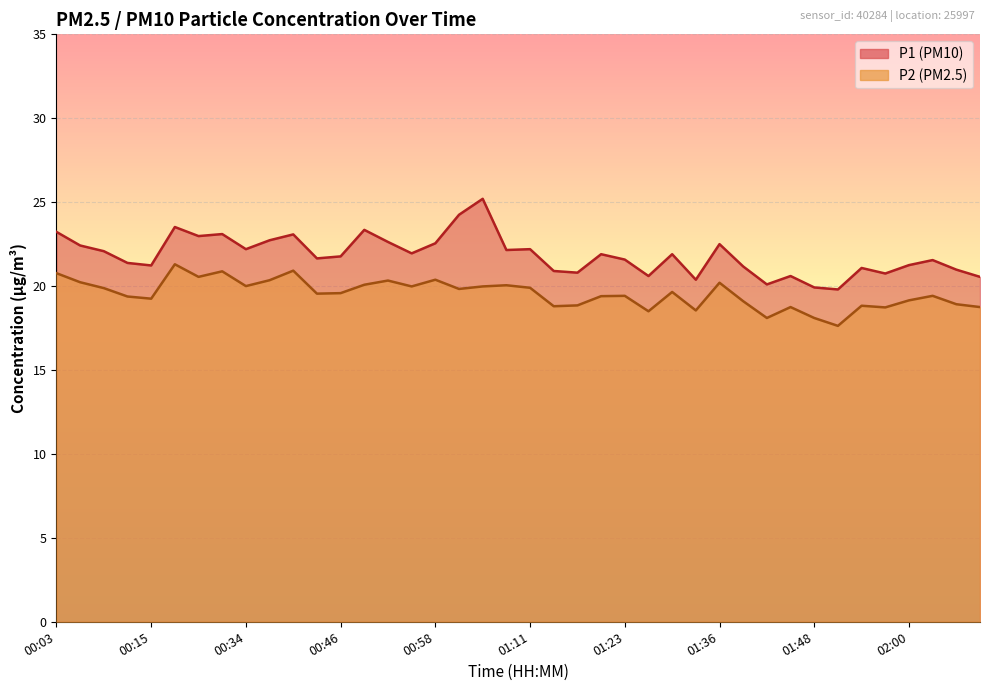

True or false: P2 and P1 cross at least once.

False